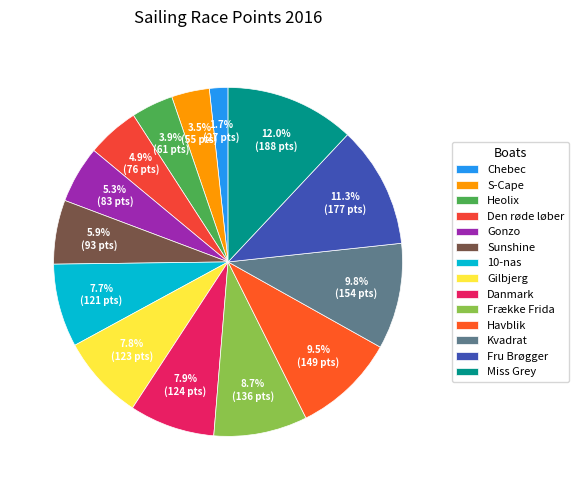

What percentage is the Frække Frida slice, to the nearest percent?

9%